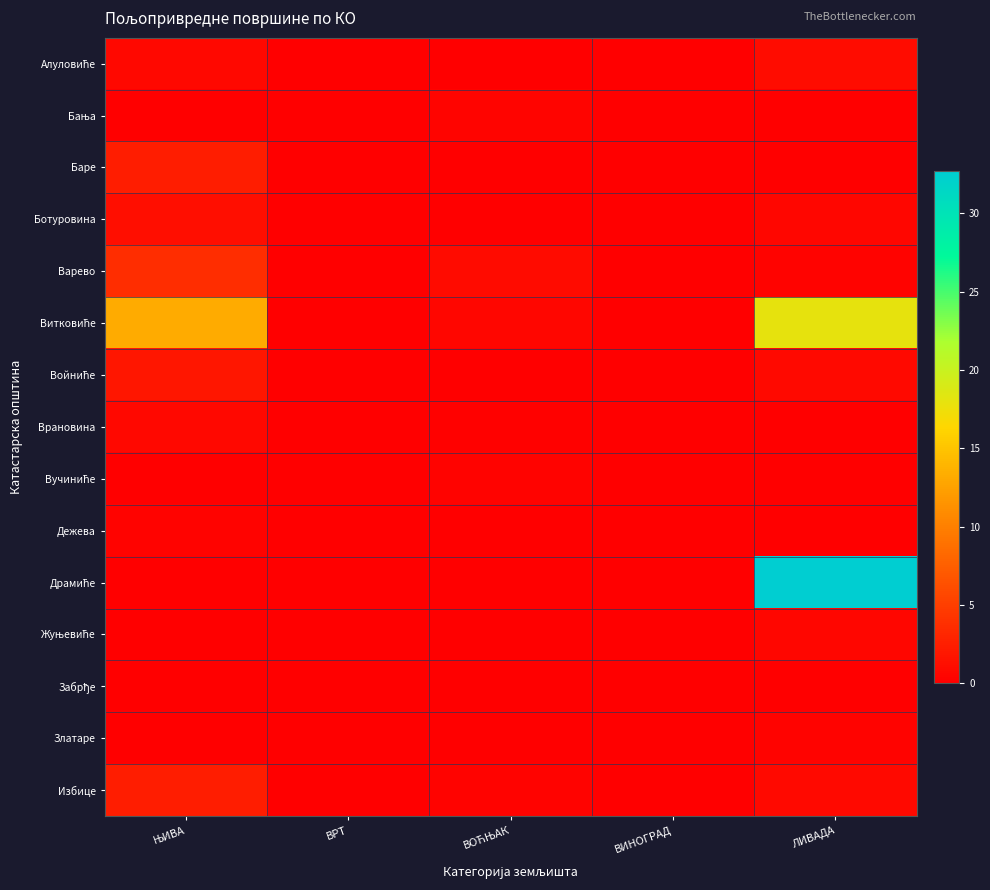

Which series has the largest range (max minus min)?

Драмиће